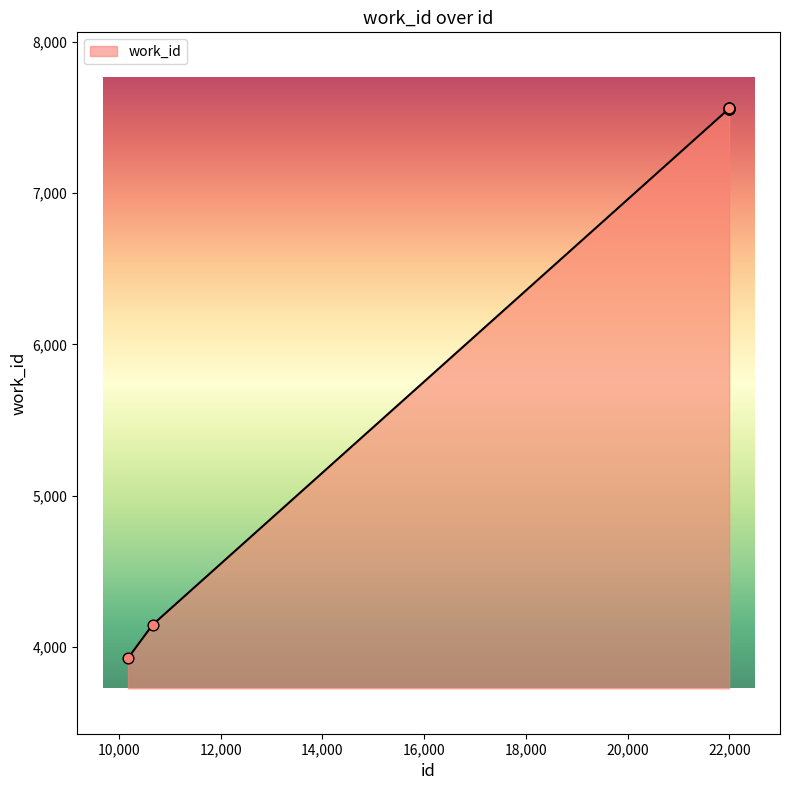

What is the difference between the maximum and minimum values?

3637